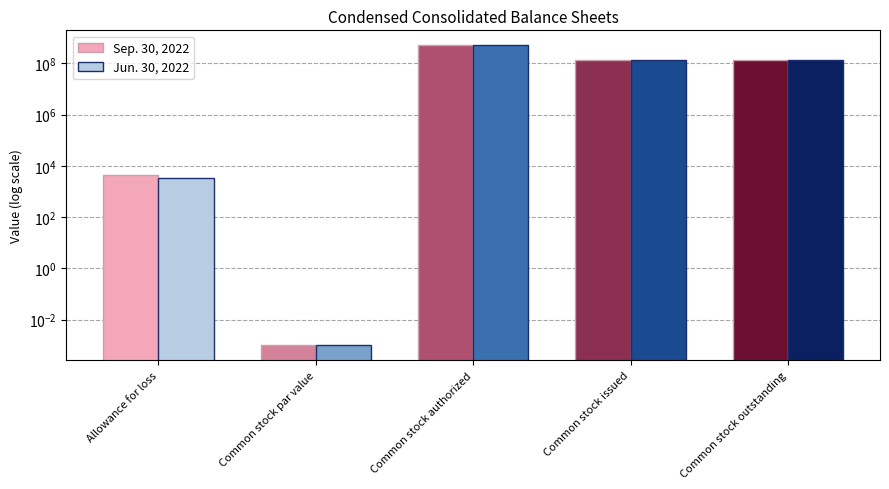

Is it true that Jun. 30, 2022 equals 849881061.6 at Common stock authorized?

False